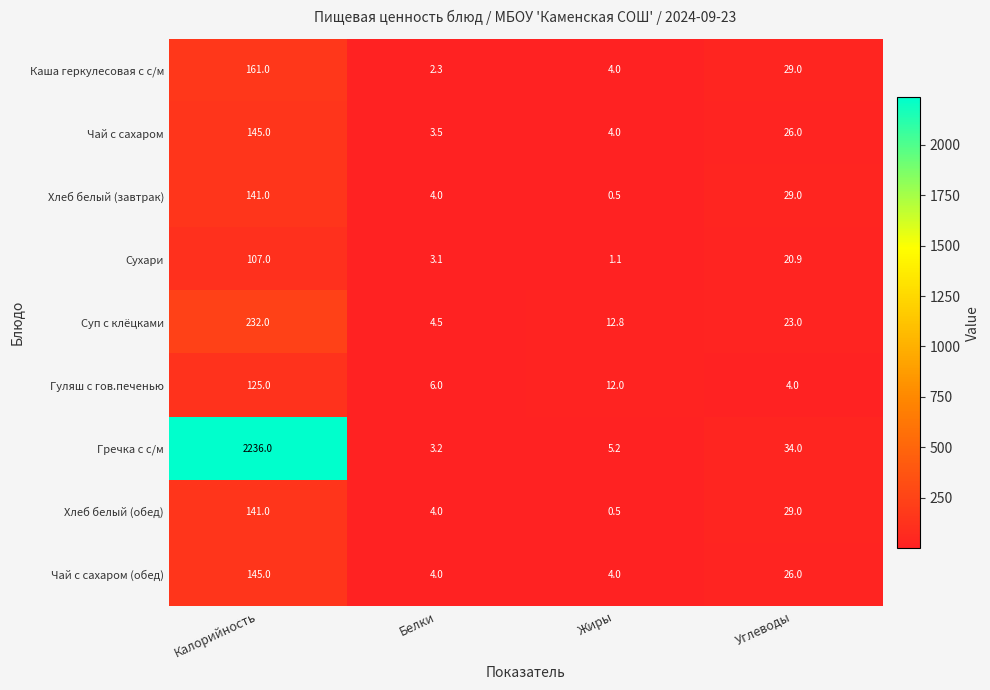

Which label corresponds to the smallest value in the chart?

Жиры